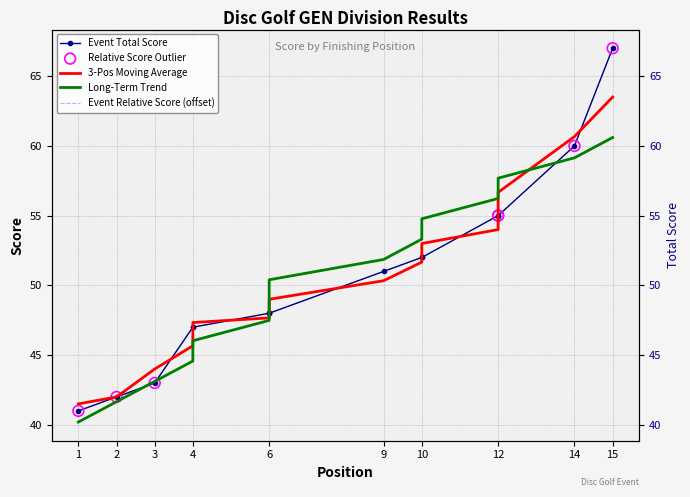

Is the value of round_relative_score at 4 greater than the value of event_total_score at 6?

No